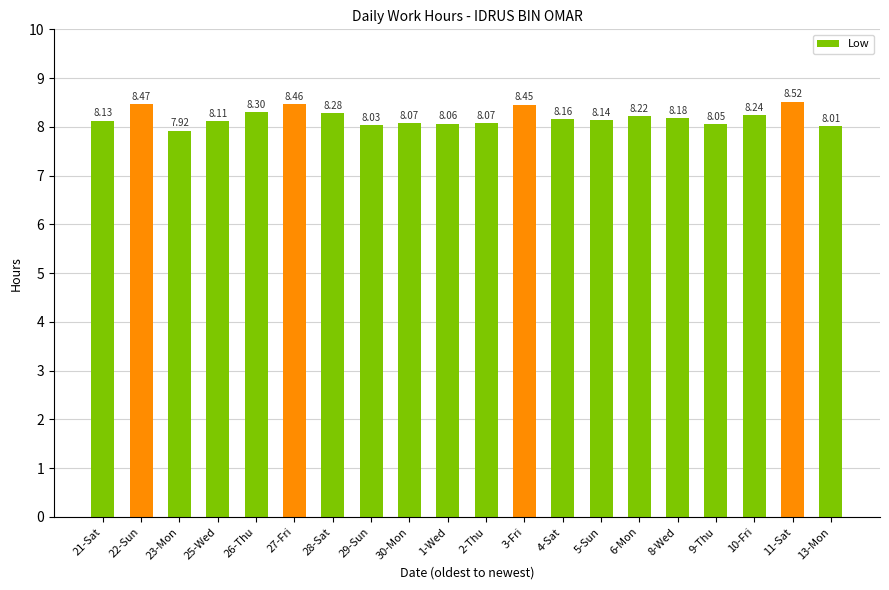

True or false: the data shows 11.4 at 2-Thu.

False